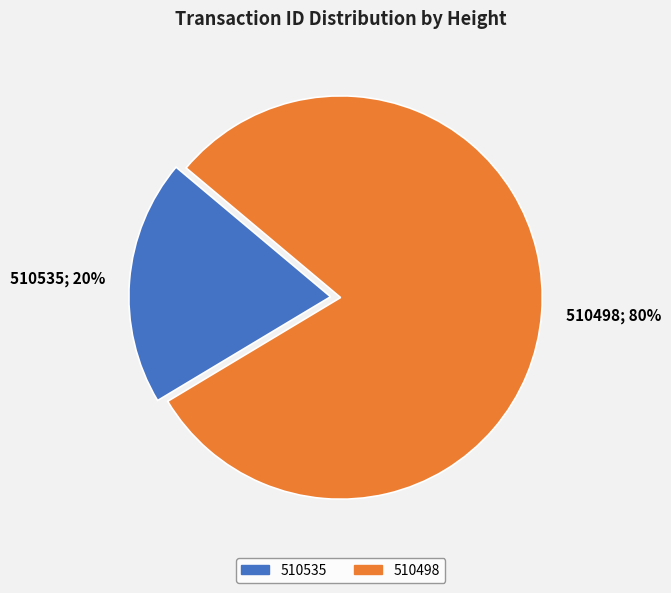

Count the number of slices in the pie.

2